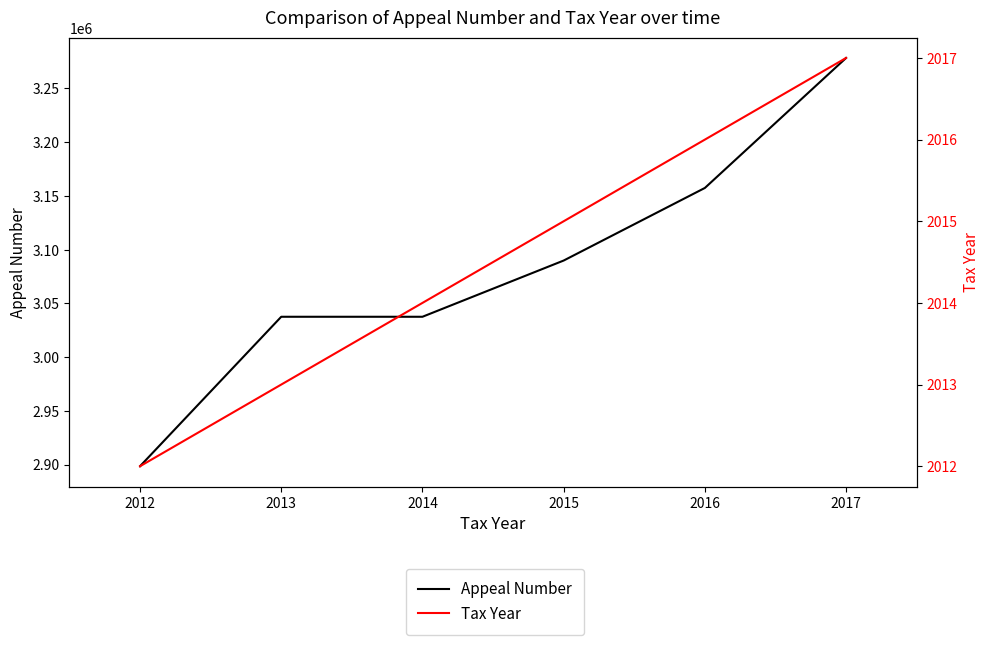

Count the number of categories in the chart.

11